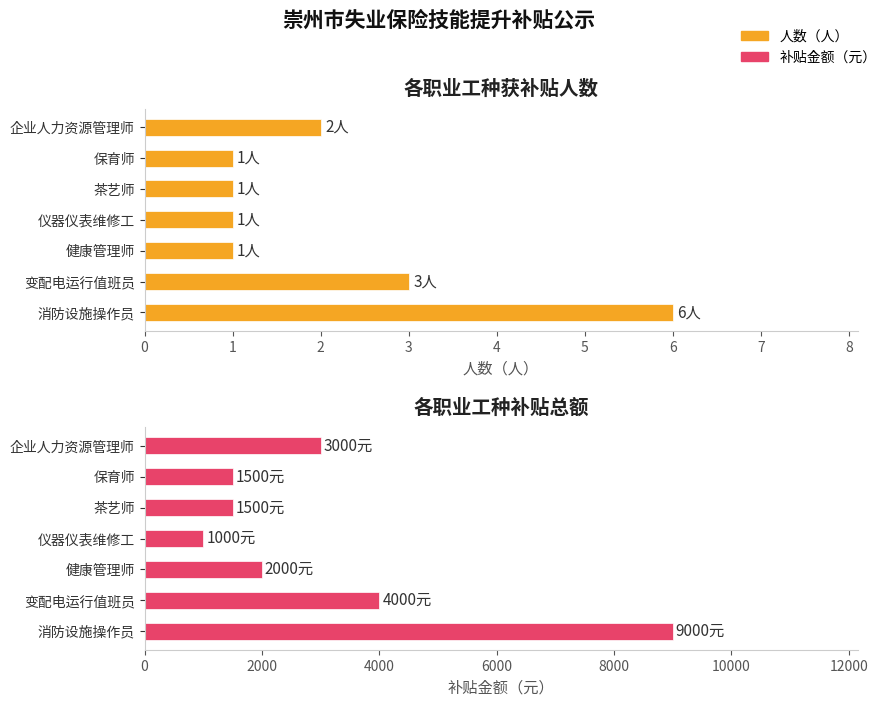

At how many categories does at least one series exceed 1810?

4